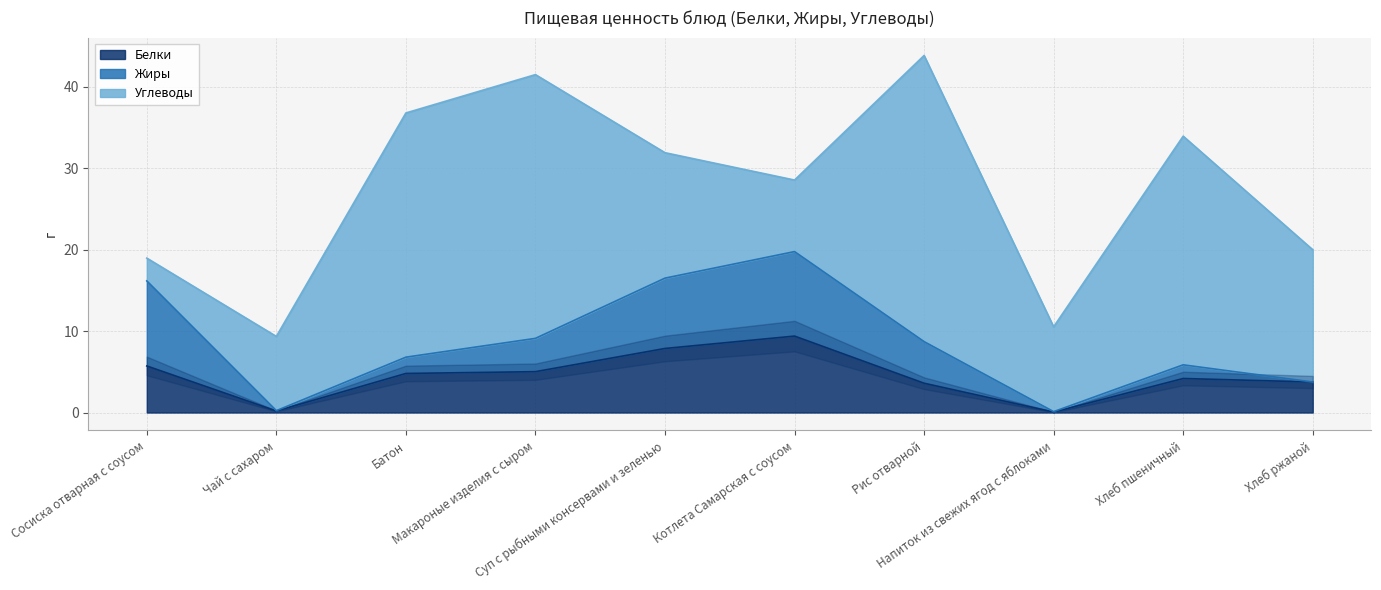

What value does the Белки series have at Котлета Самарская с соусом?

9.4